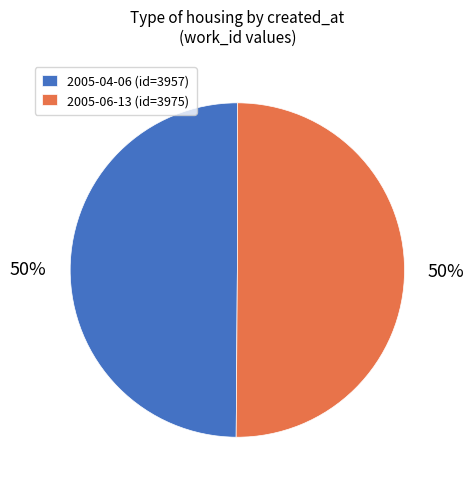

Approximately how many times larger is the value at 2005-04-06 (id=3957) compared to 2005-06-13 (id=3975)?

1.0